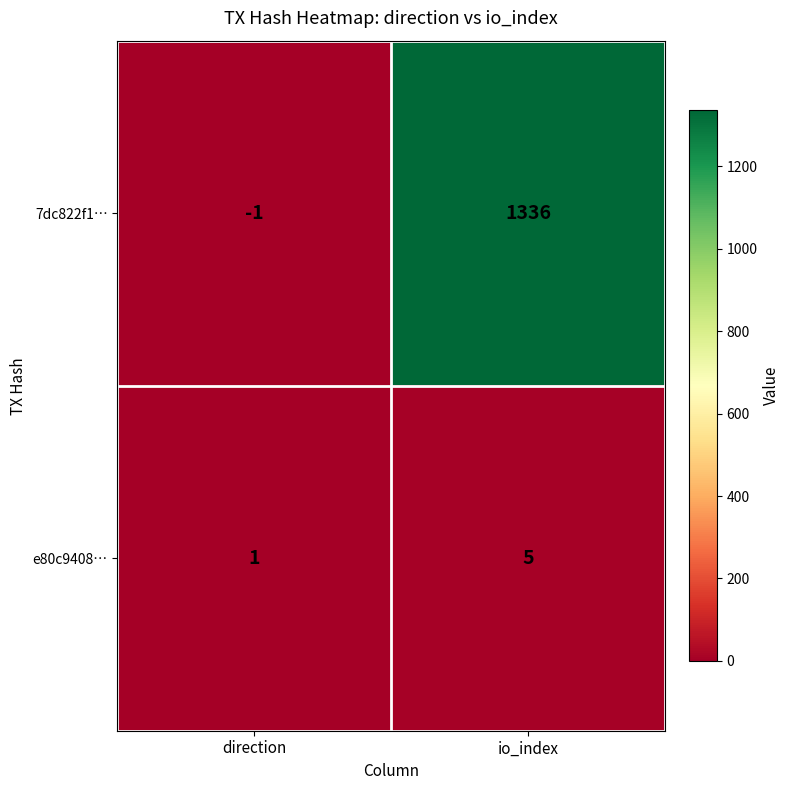

How many distinct data groups are displayed?

2